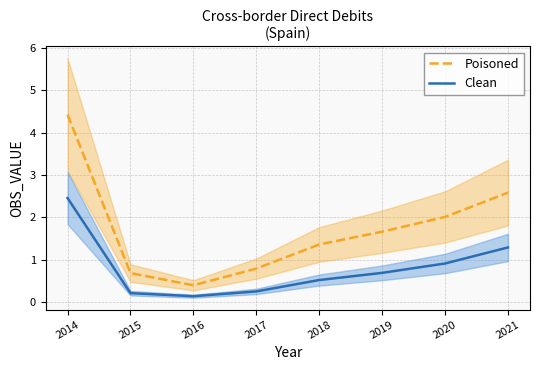

What is the value of the Poisoned point at the 5th from the left?

1.4